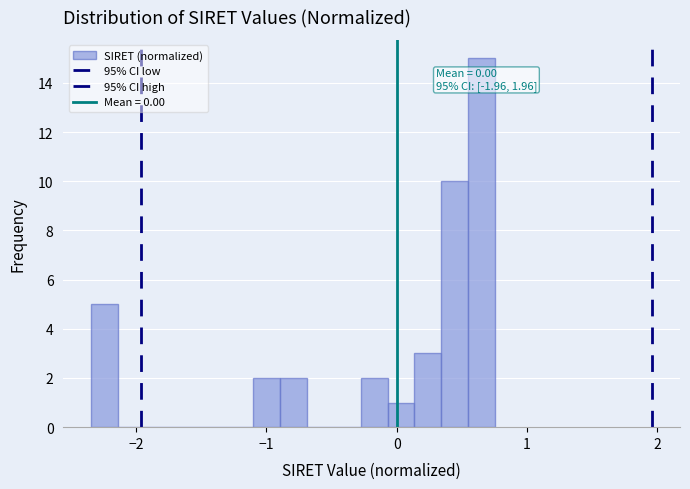

Read against the x-axis, roughly where is the centre of the tallest bar?

0.7